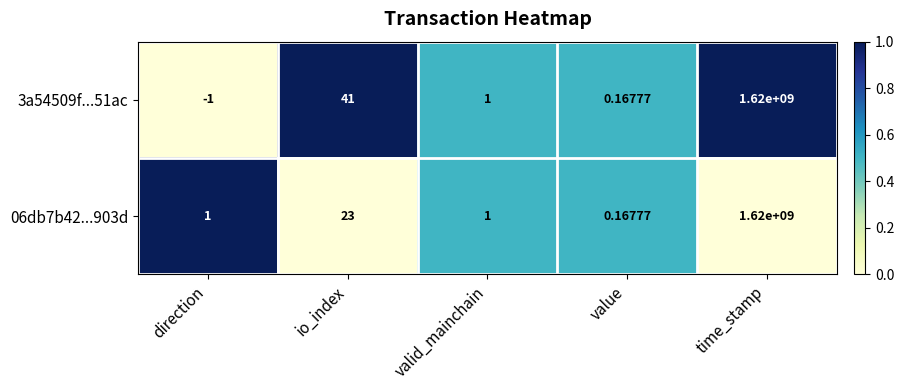

List the labels in order of 3a54509f...51ac value, smallest first.

direction, value, valid_mainchain, io_index, time_stamp